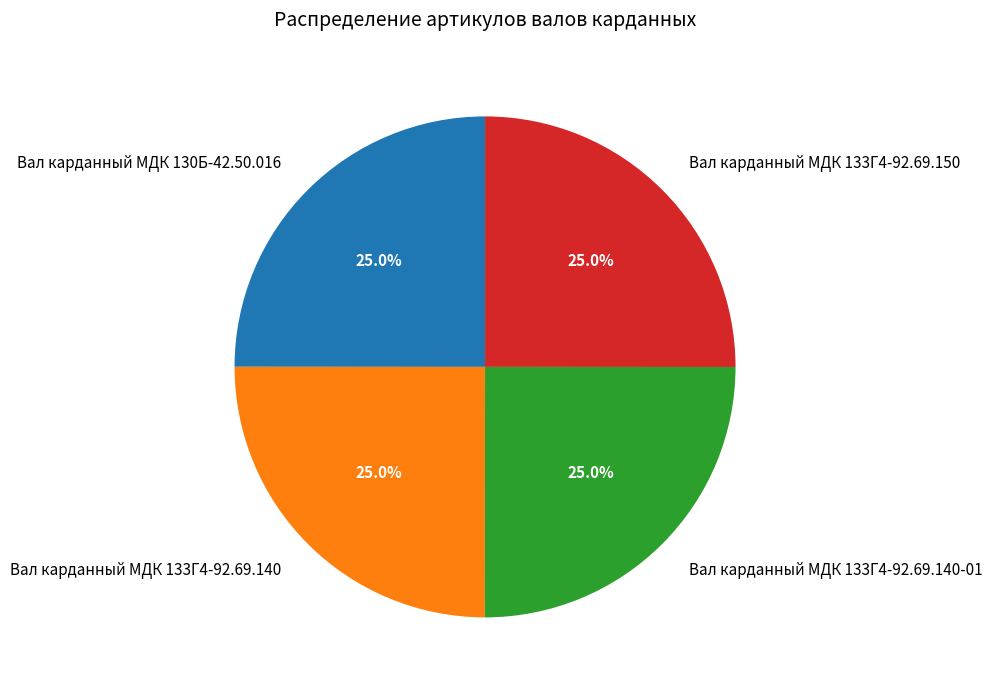

To the nearest percent, what percentage of the pie is Вал карданный МДК 133Г4-92.69.140?

25%